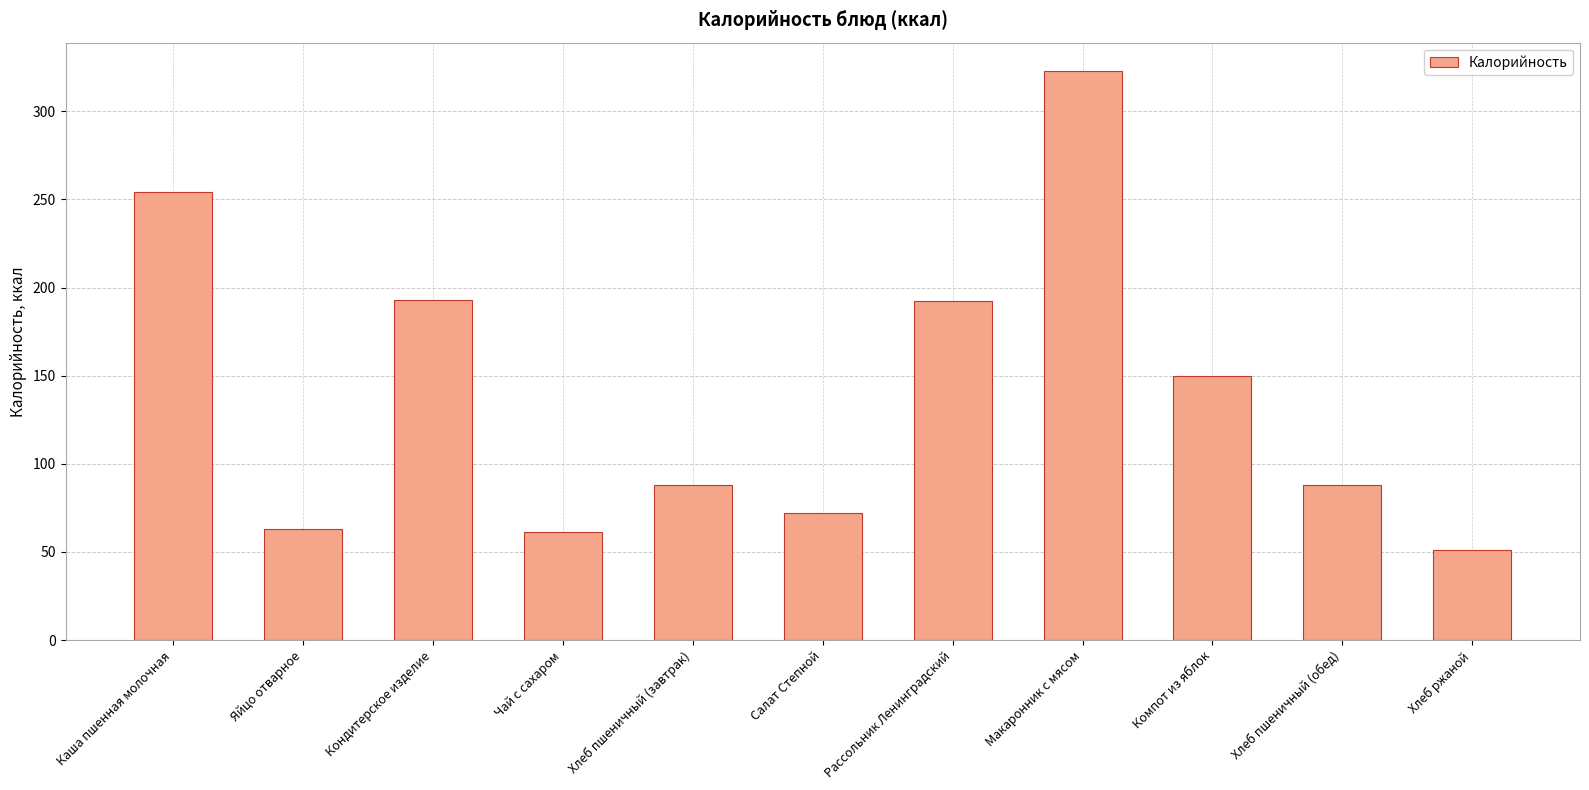

At which label does the data first exceed 88?

Каша пшенная молочная